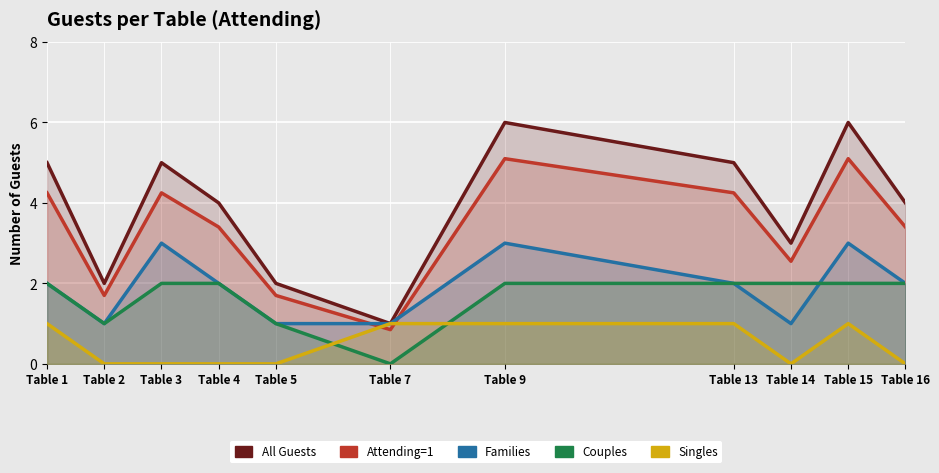

What is the difference between the maximum and minimum values in the Families series?

2.0